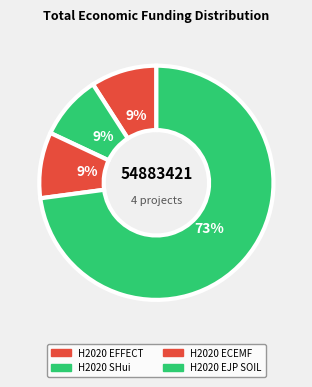

Is H2020 EFFECT the majority of the pie?

No